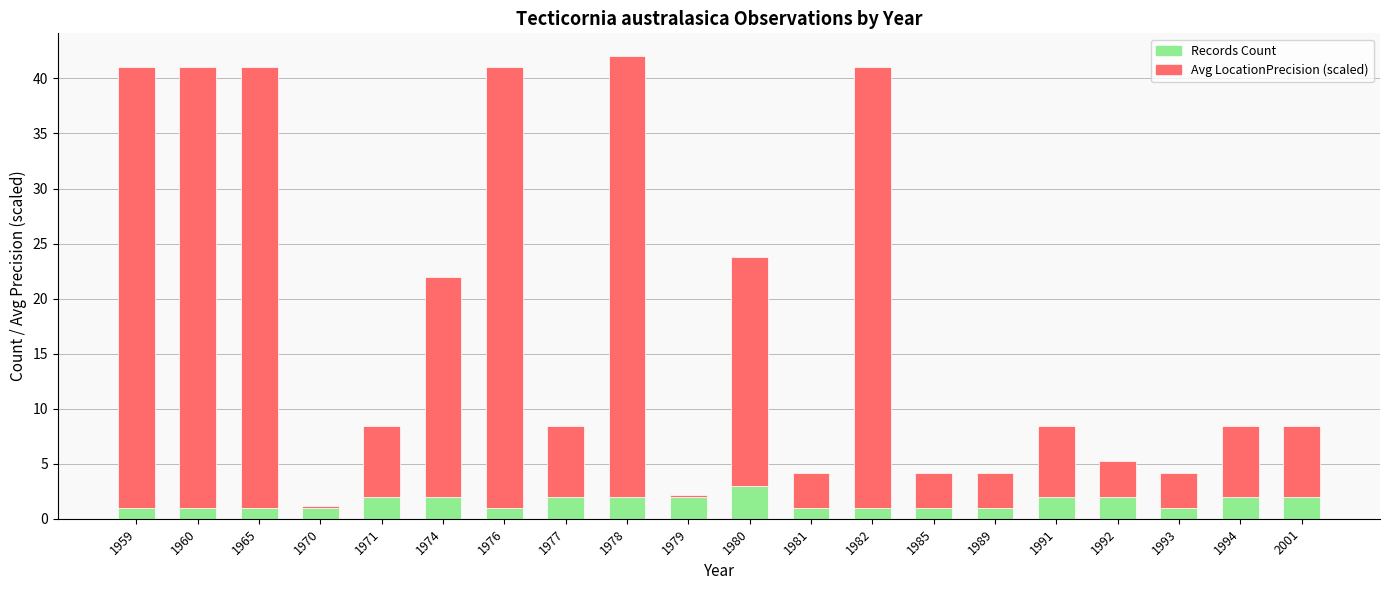

Does the chart contain stacked bars?

Yes